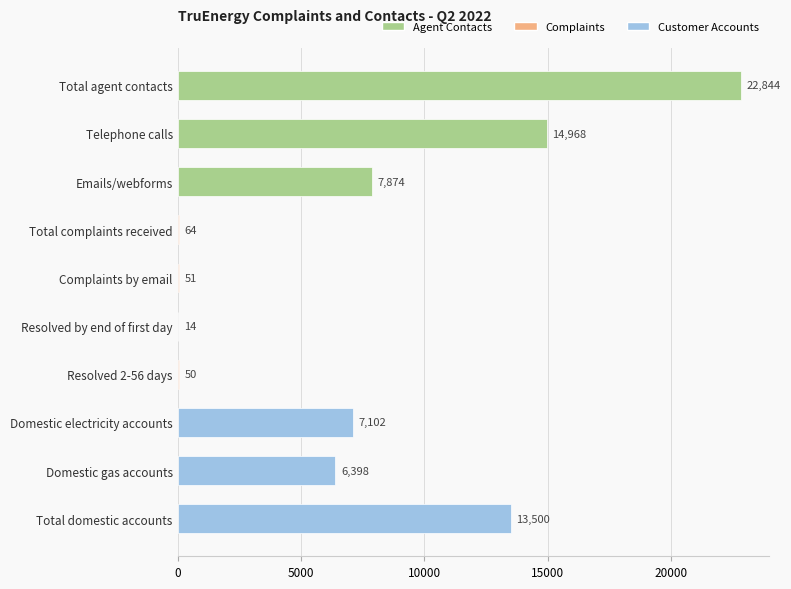

Reading top to bottom, transcribe all the data shown in this chart.

Total agent contacts=22844	Telephone calls=14968	Emails/webforms=7874	Total complaints received=64	Complaints by email=51	Resolved by end of first day=14	Resolved 2-56 days=50	Domestic electricity accounts=7102	Domestic gas accounts=6398	Total domestic accounts=13500